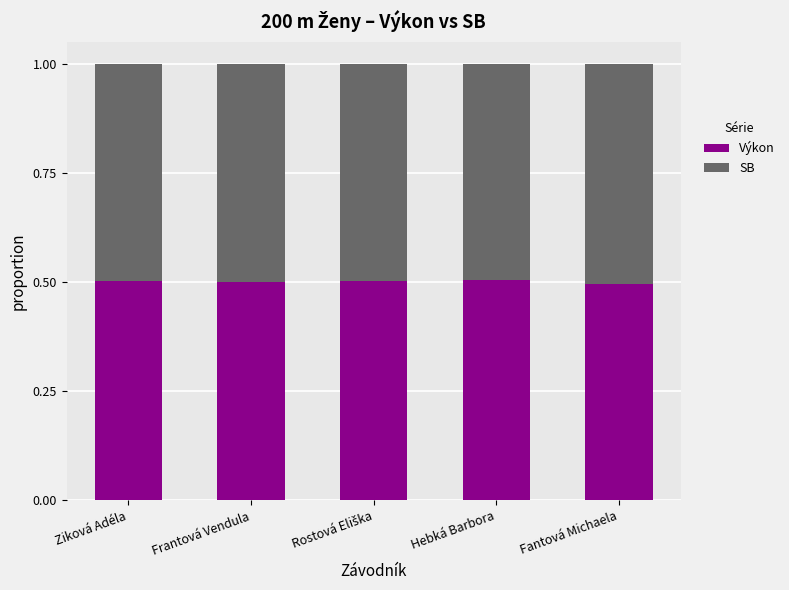

What is the sum of all Výkon values?

2.5